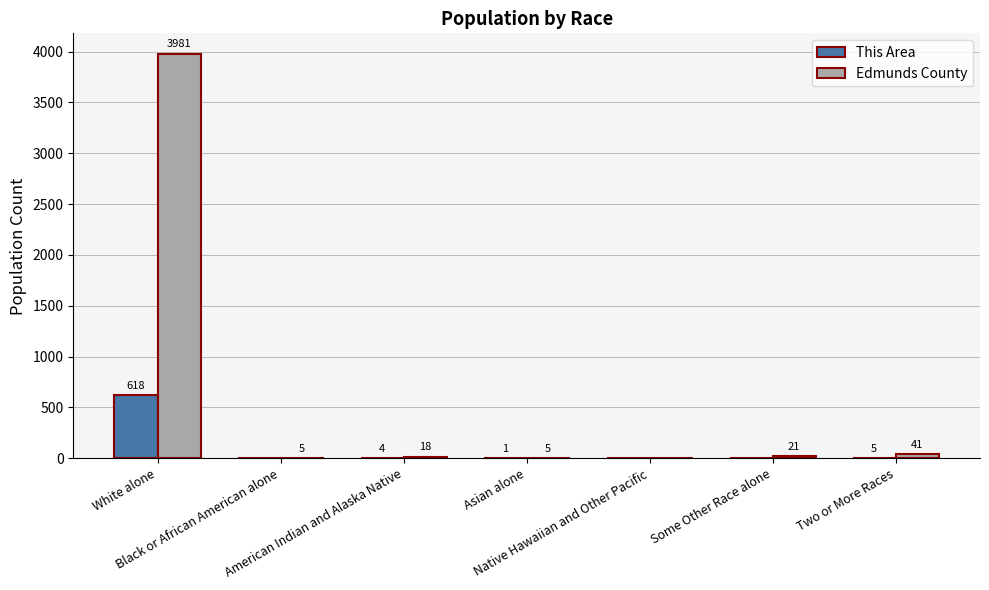

At which label is Edmunds County closest to 1990?

Two or More Races